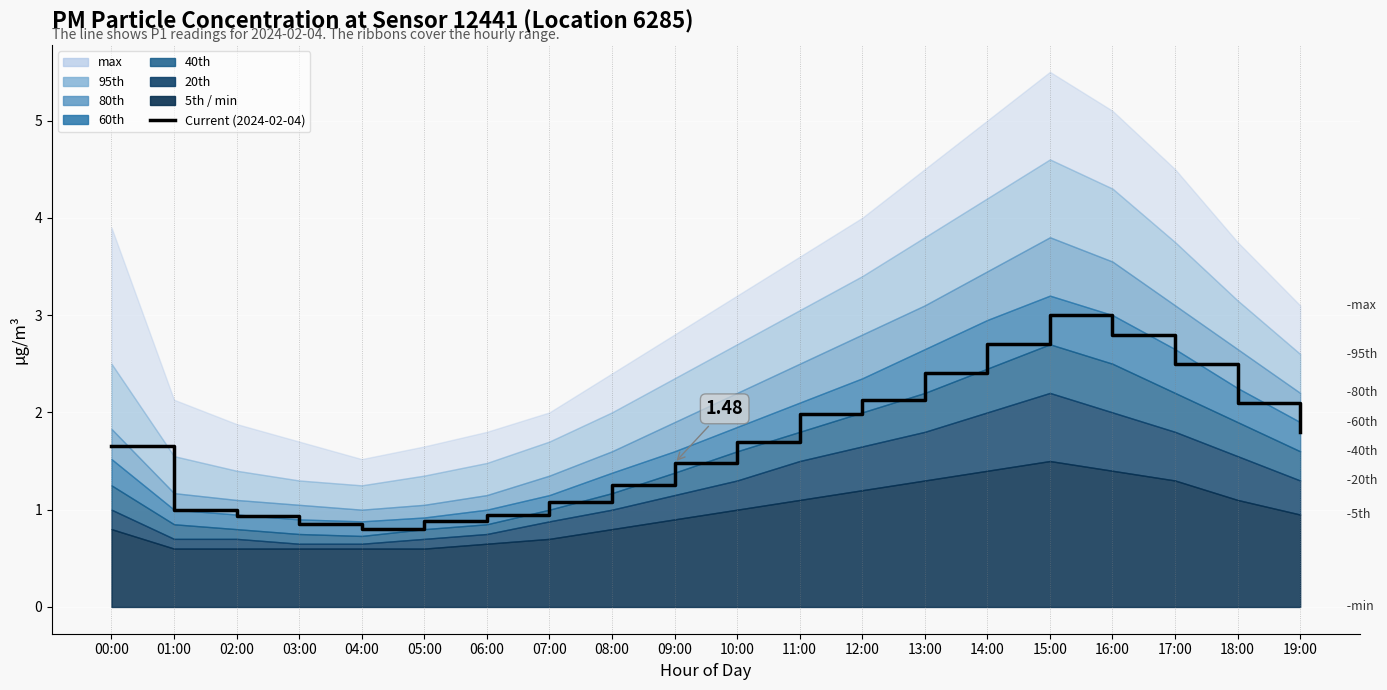

List the labels in order of value, smallest first.

04:00, 03:00, 05:00, 02:00, 06:00, 01:00, 07:00, 08:00, 09:00, 00:00, 10:00, 19:00, 11:00, 18:00, 12:00, 13:00, 17:00, 14:00, 16:00, 15:00